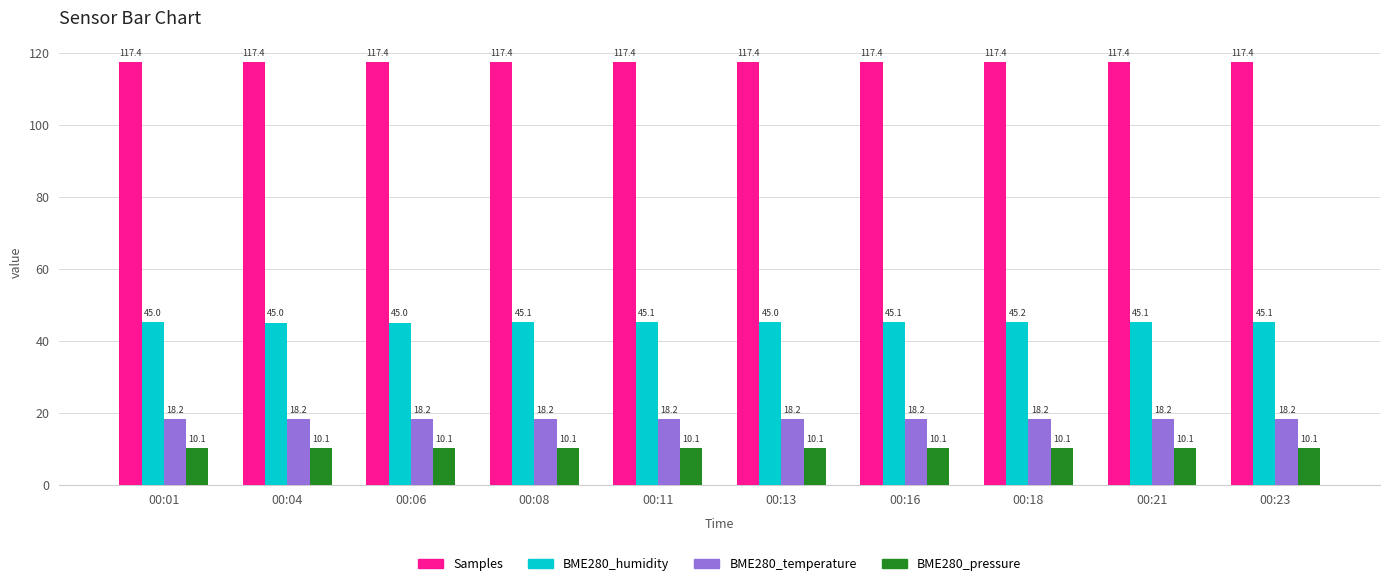

What is the value of the BME280_humidity bar at the 1st from the left?

45.0